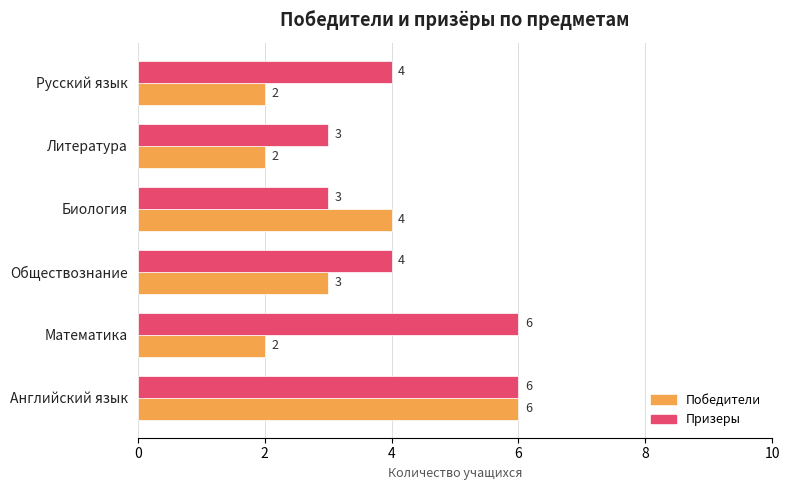

What is the maximum value shown in the chart?

6